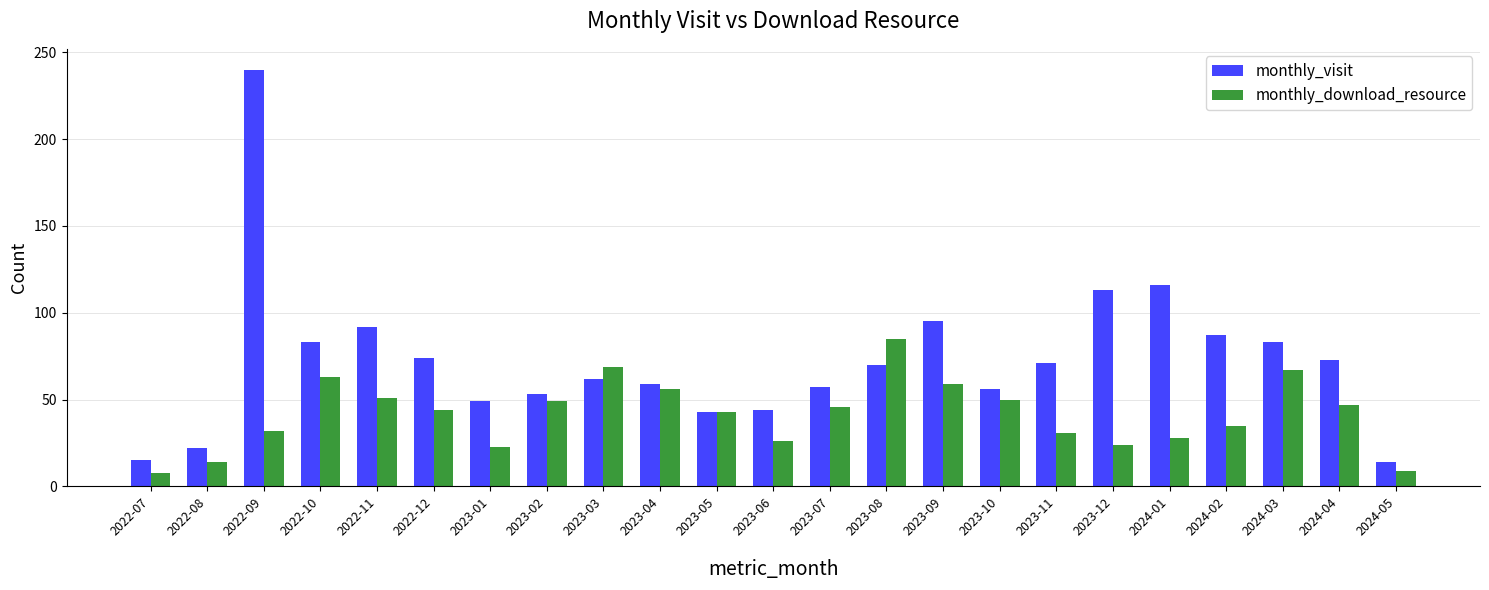

At 2023-06, list the series in order from largest to smallest.

monthly_visit, monthly_download_resource